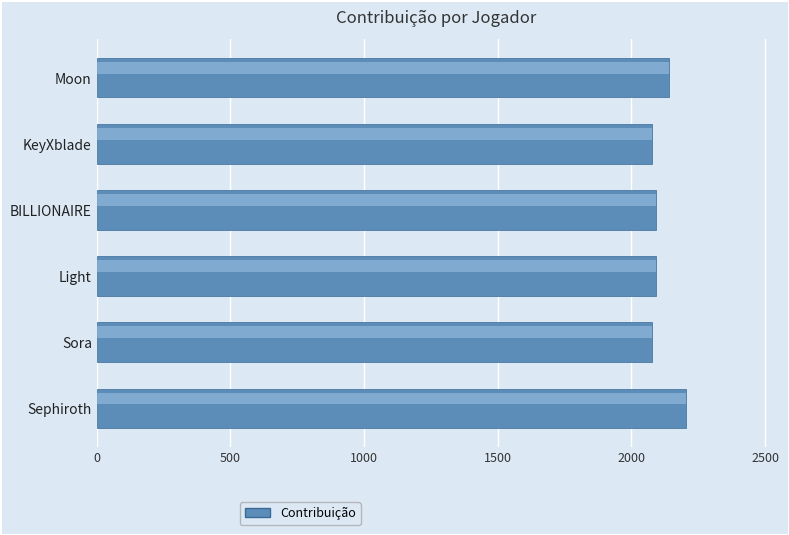

What is the minimum value shown in the chart?

2078